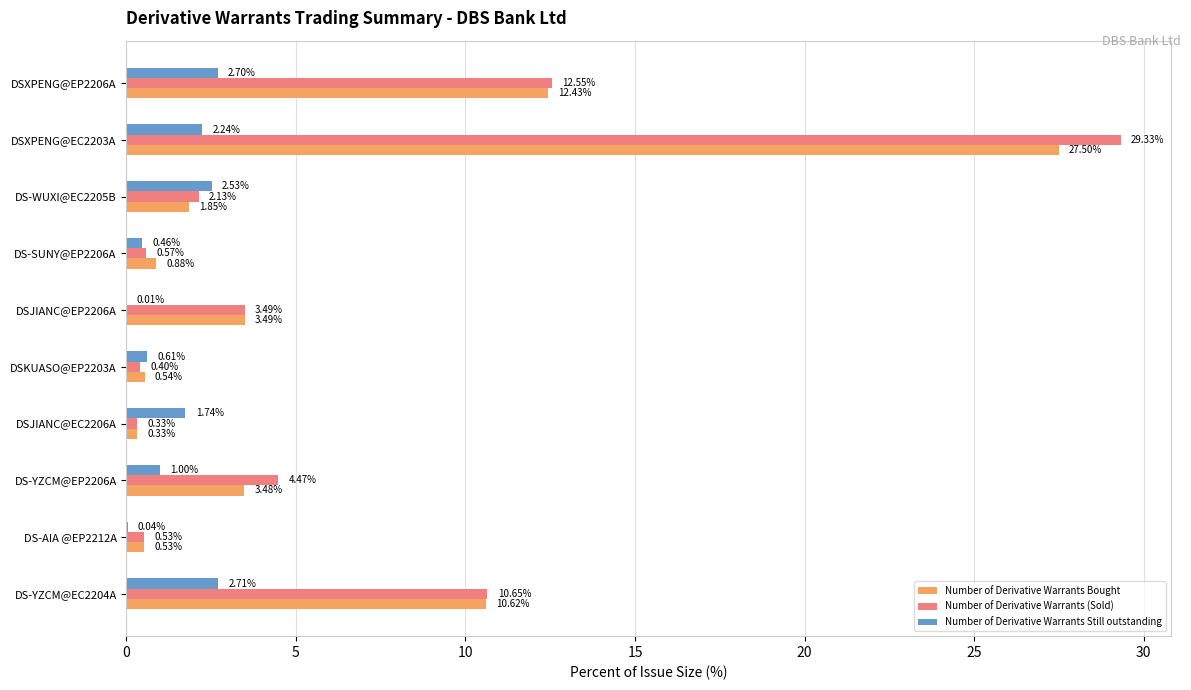

Is the value of Number of Derivative Warrants Still outstanding at DS-SUNY@EP2206A greater than the value of Number of Derivative Warrants (Sold) at DS-WUXI@EC2205B?

No